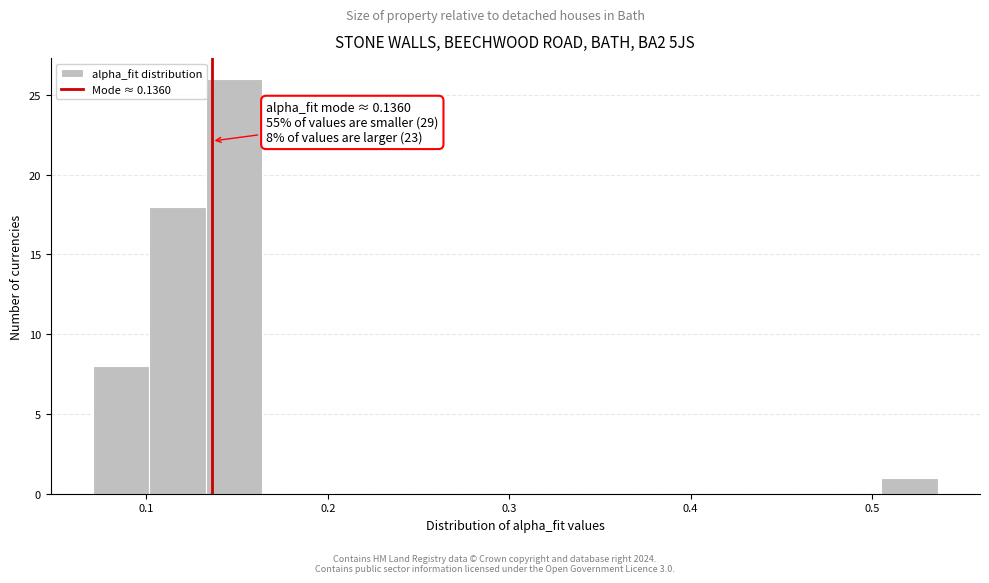

Around what value on the x-axis is the tallest bar? Give the approximate position of its centre, as read against the axis.

0.15